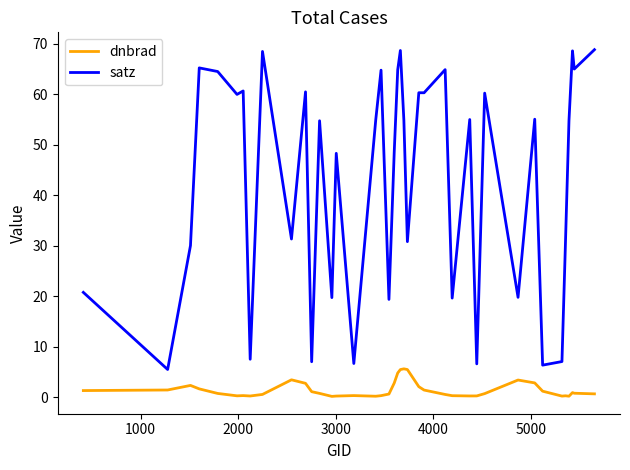

True or false: satz and dnbrad intersect in this chart.

False